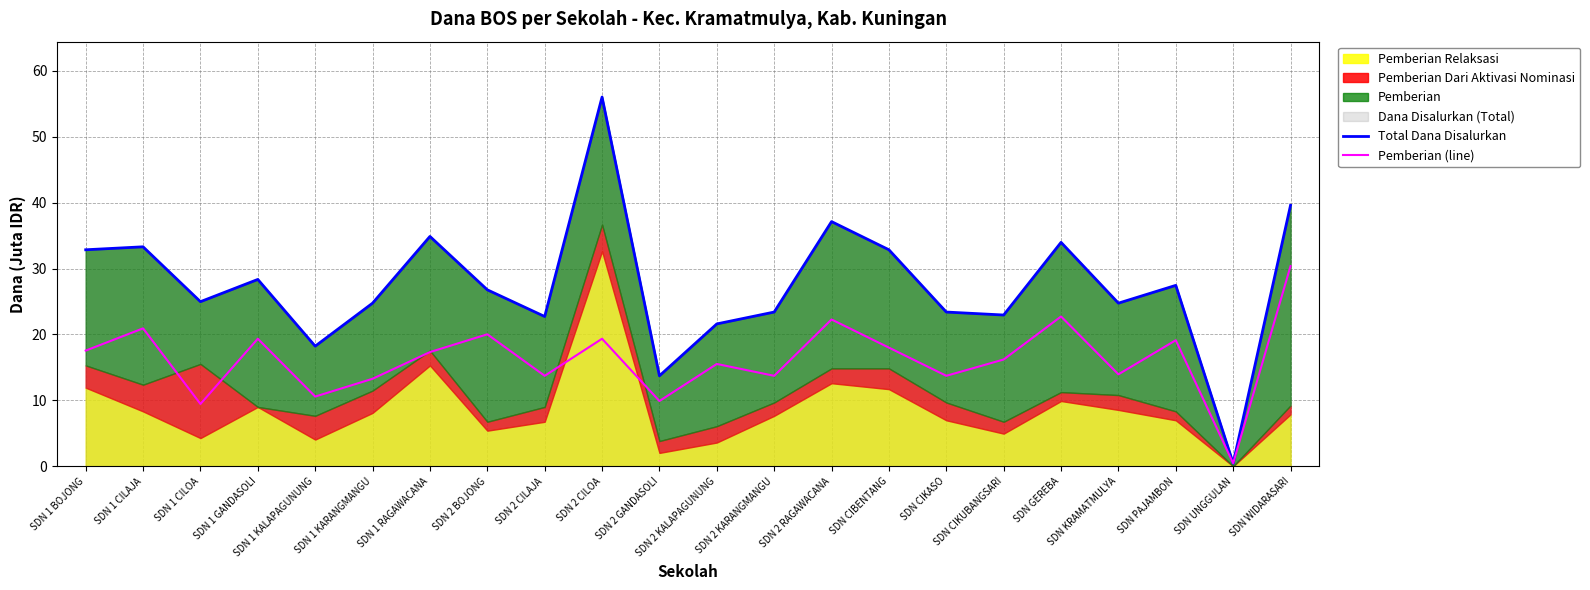

At how many categories does at least one series exceed 46?

1